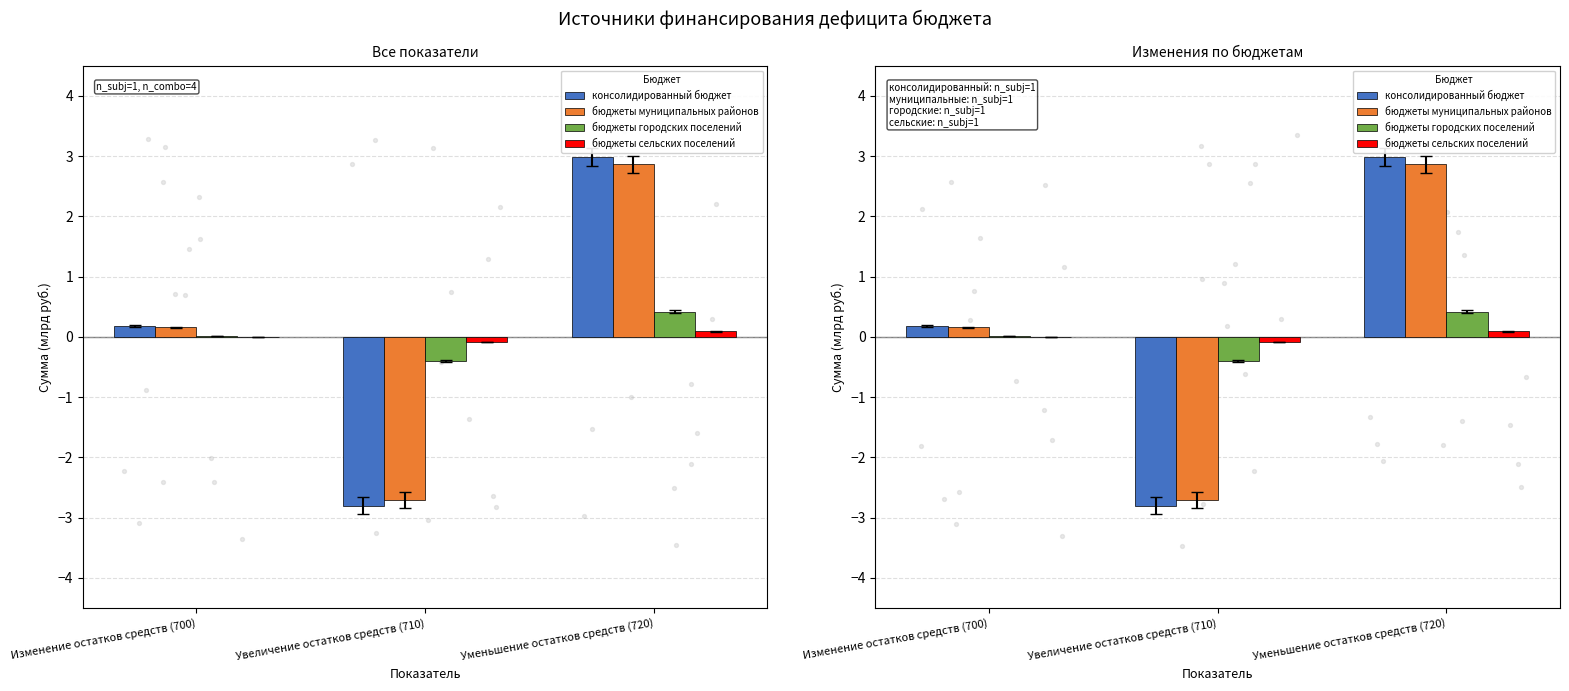

What are all the series names shown in the legend?

консолидированный бюджет, бюджеты муниципальных районов, бюджеты городских поселений, бюджеты сельских поселений